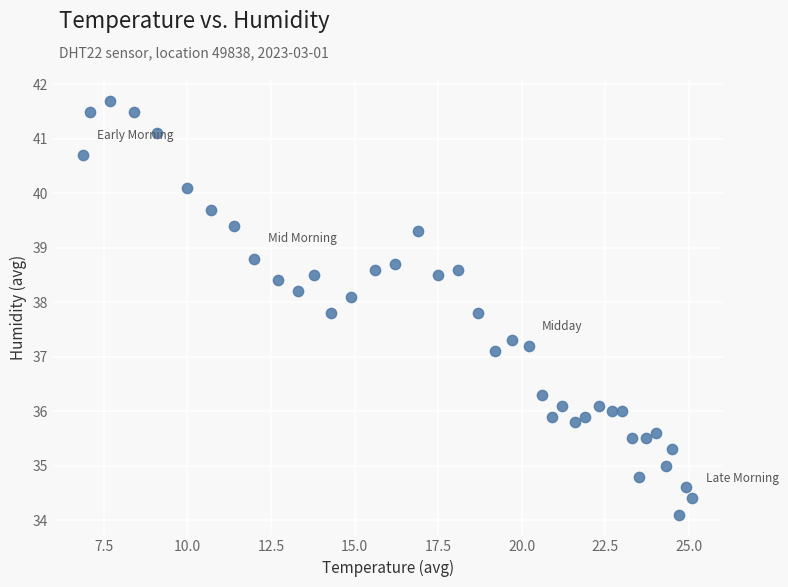

What is the range of Y values (max minus min)?

7.6